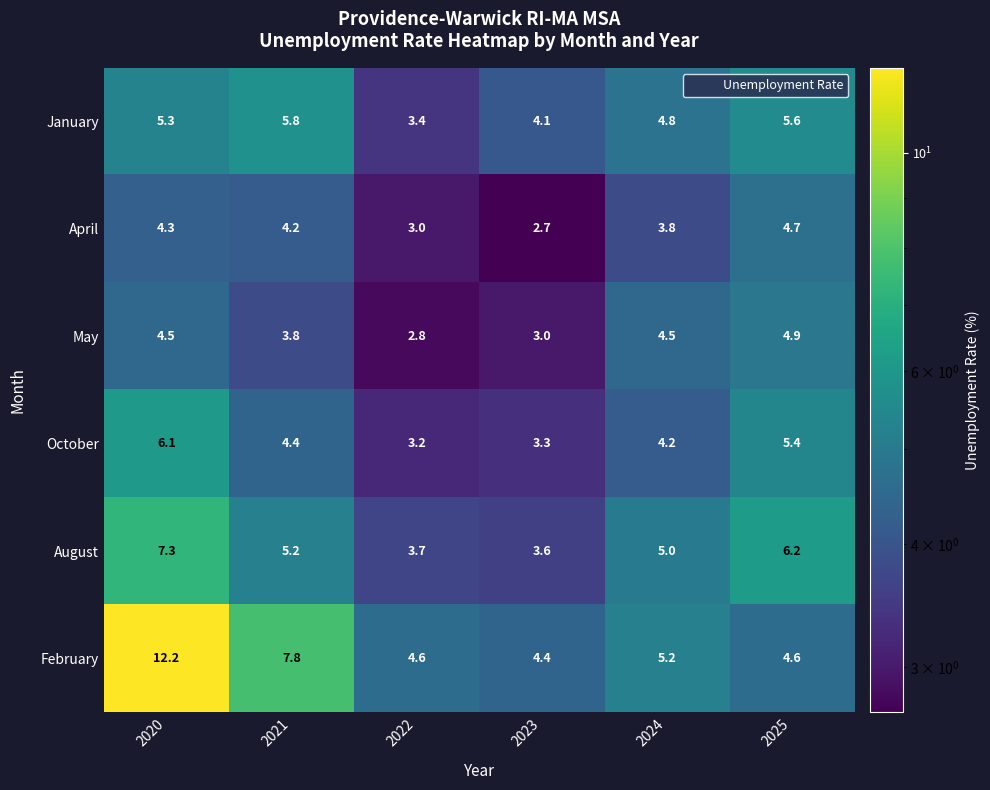

The value of October at 2020 is 6.1. True or false?

True